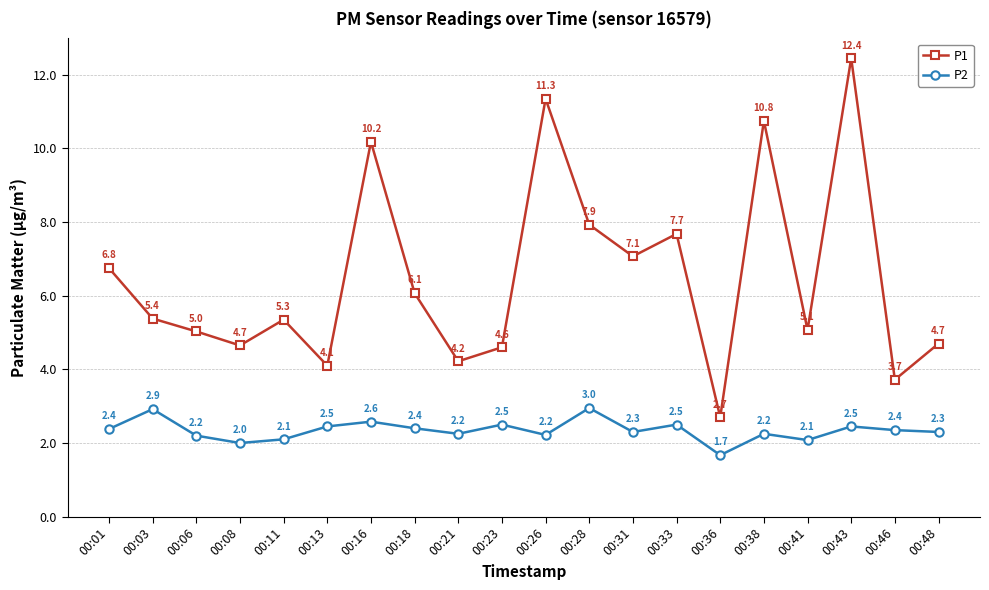

At how many categories does at least one series exceed 2?

20